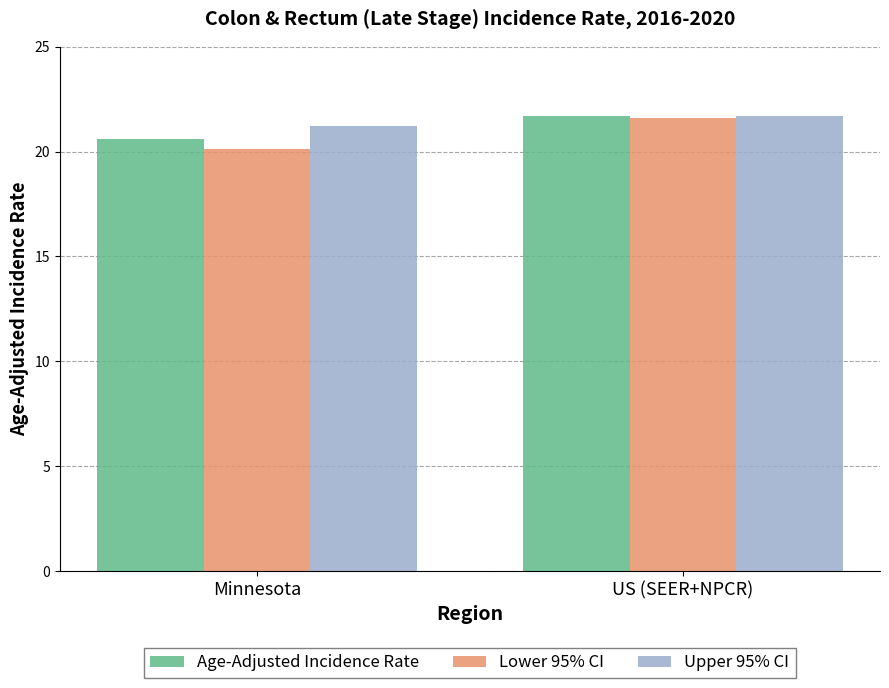

Rank the series by their average value, from lowest to highest.

Lower 95% CI, Age-Adjusted Incidence Rate, Upper 95% CI